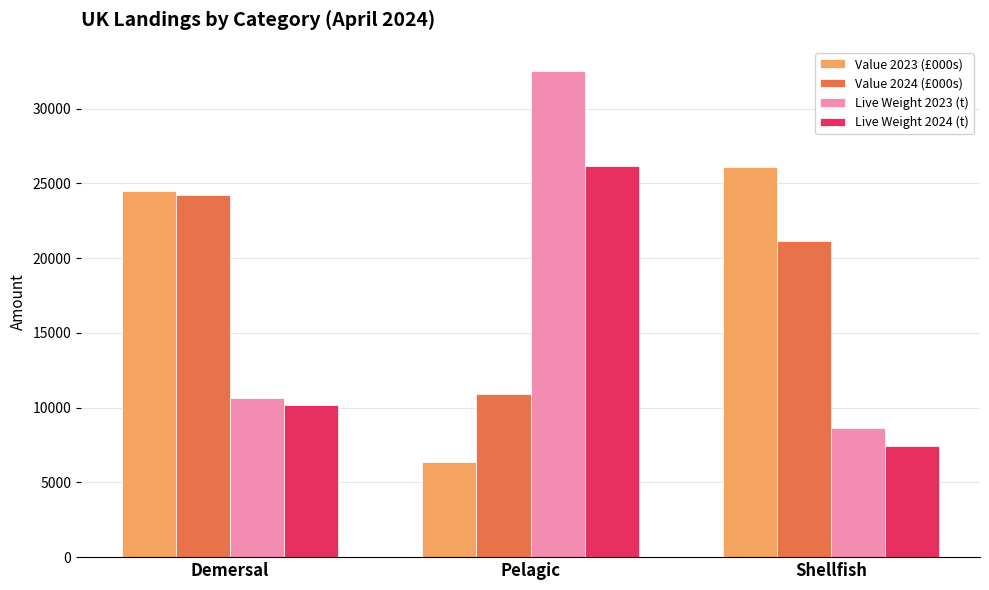

At which category is the sum across all series the highest?

Pelagic